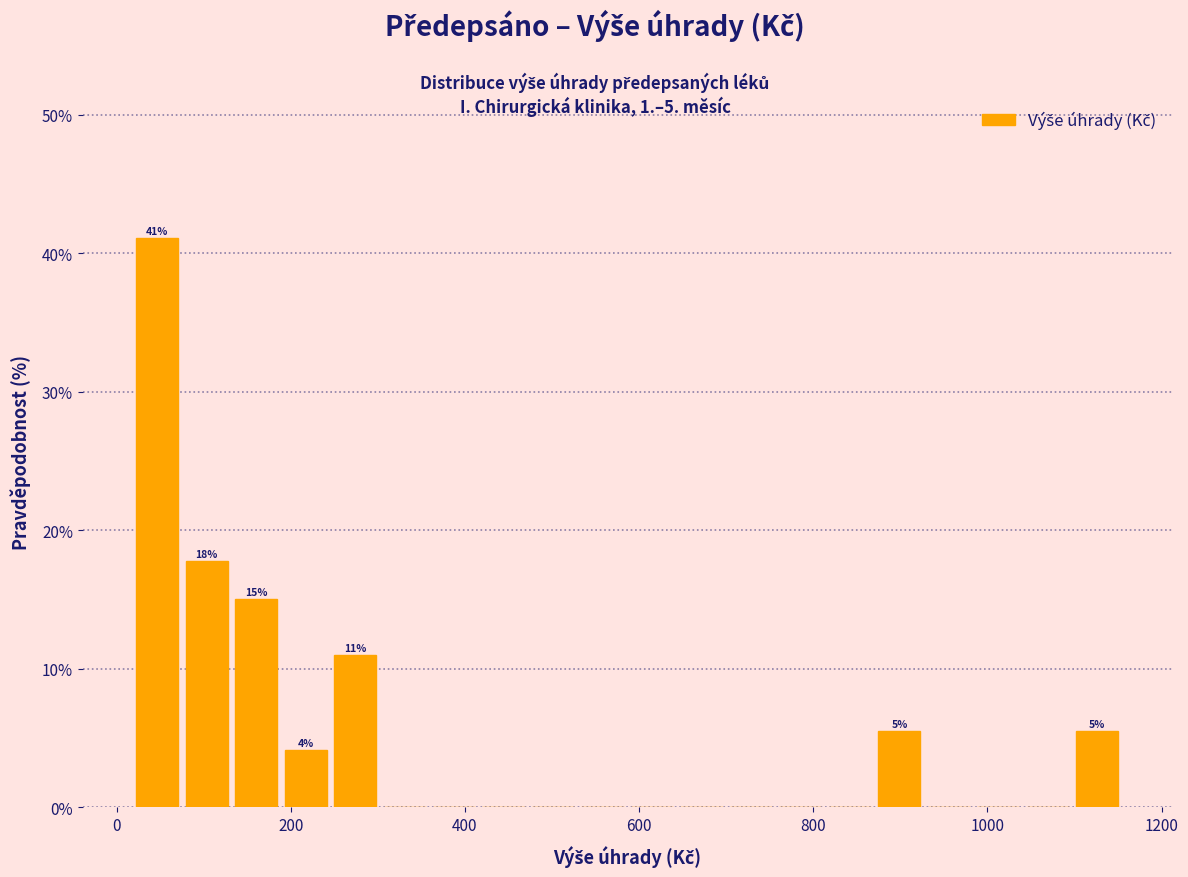

Around what value on the x-axis is the tallest bar? Give the approximate position of its centre, as read against the axis.

40